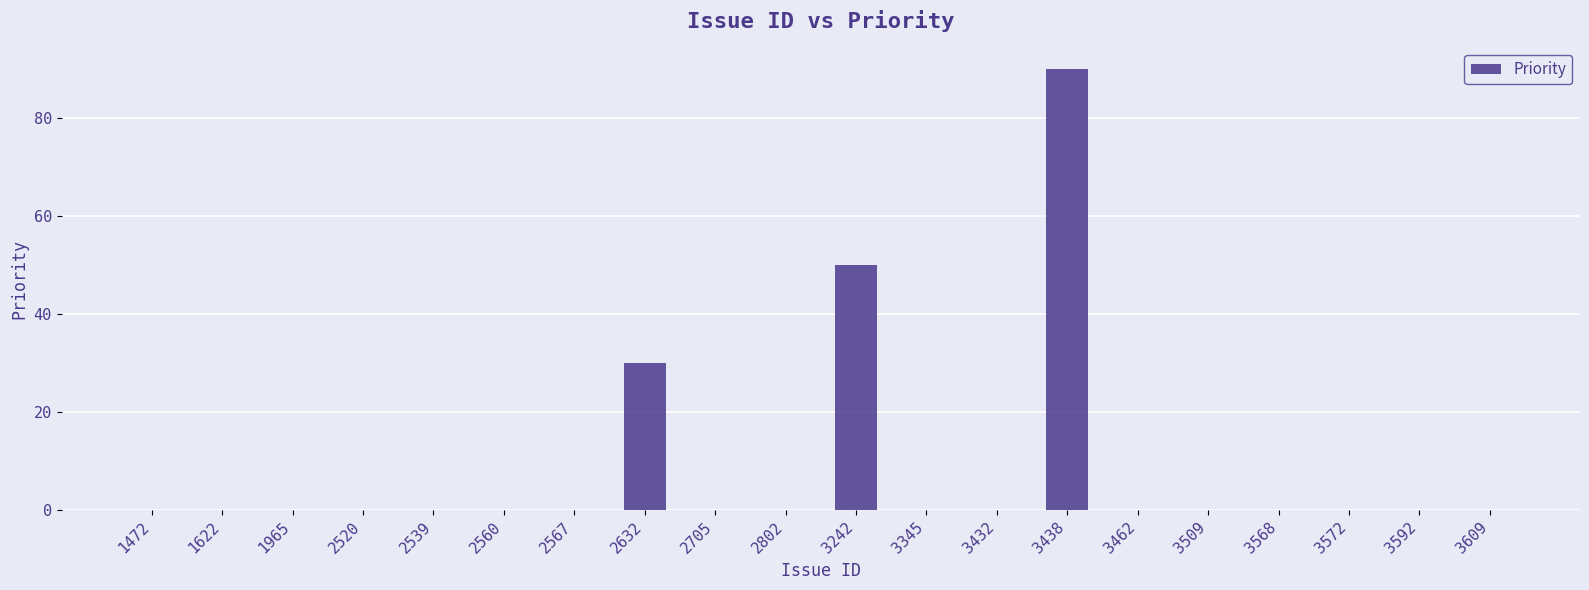

What is the greatest value displayed?

90